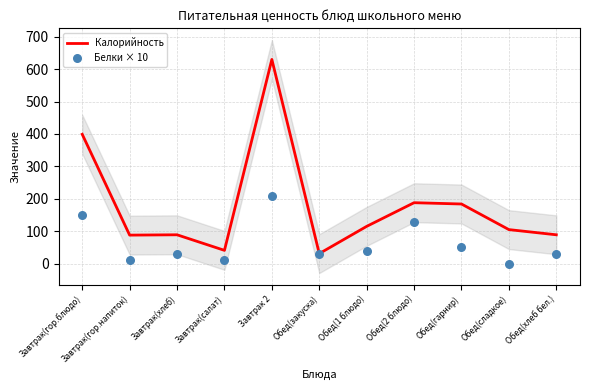

Which series has the largest total across all categories?

Калорийность